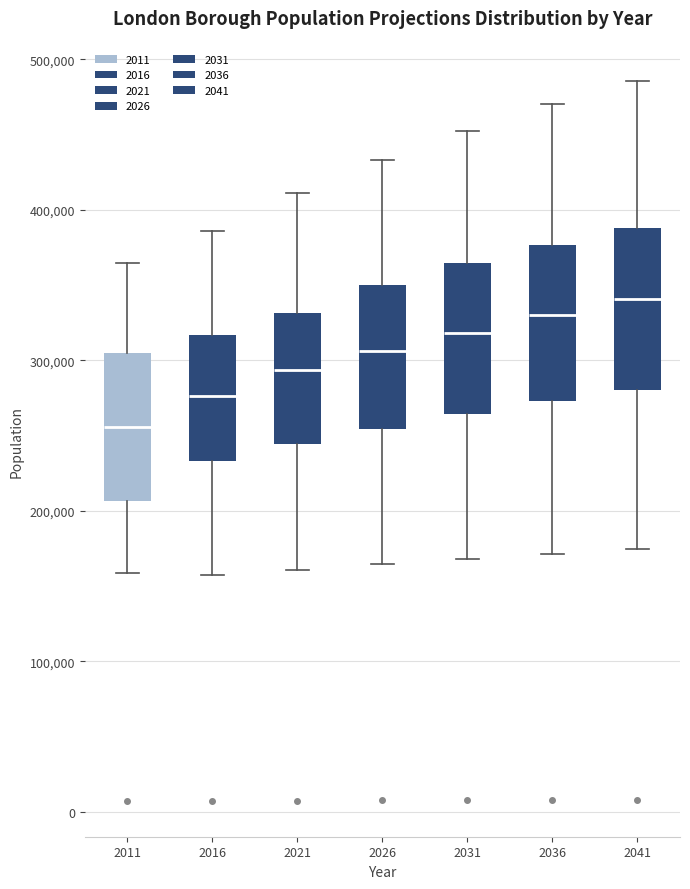

Which box has the lowest median line?

2011